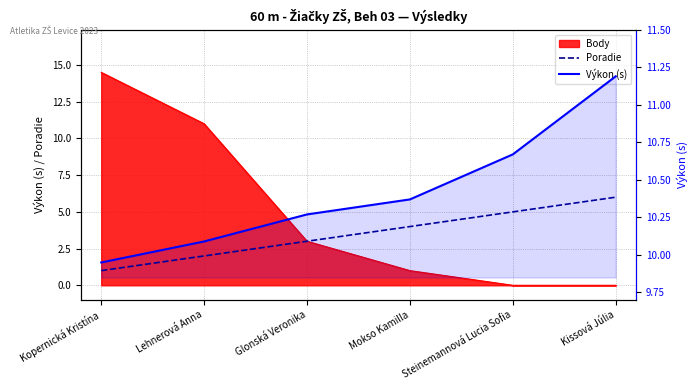

What is the total value across all series at Lehnerová Anna?

12.1